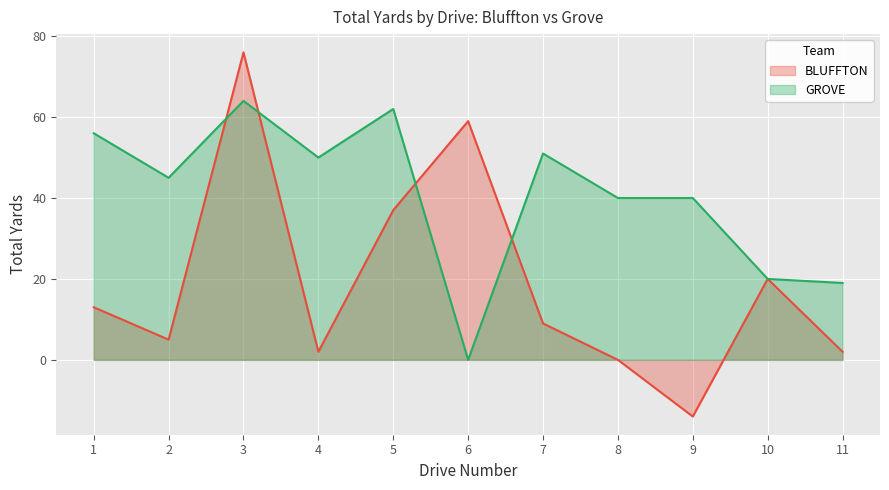

What is the greatest value displayed?

76